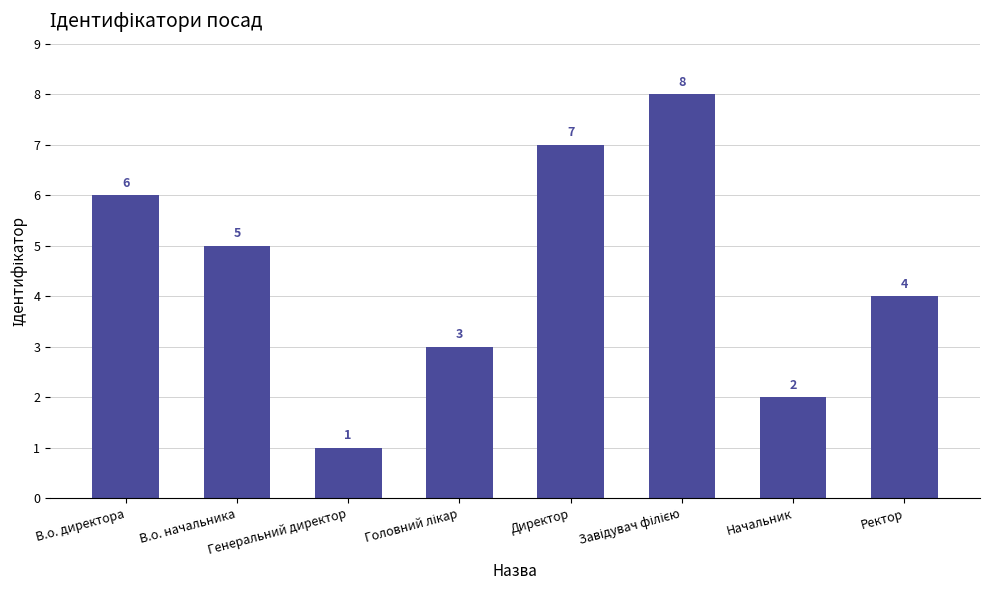

Count the values in the range 3 to 7.

5